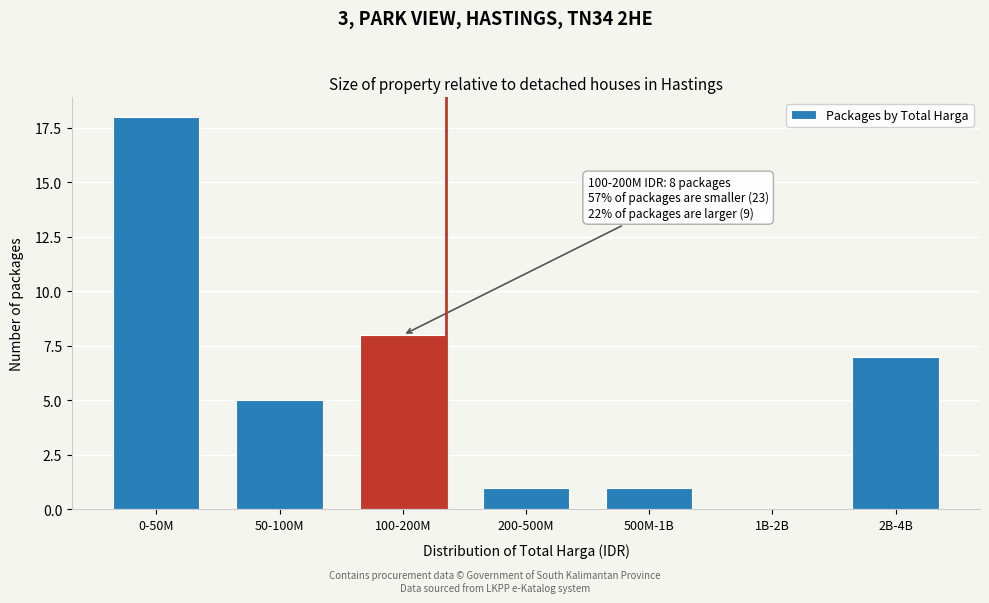

Reading right to left, transcribe all the data shown in this chart.

2B-4B=7	1B-2B=0	500M-1B=1	200-500M=1	100-200M=8	50-100M=5	0-50M=18